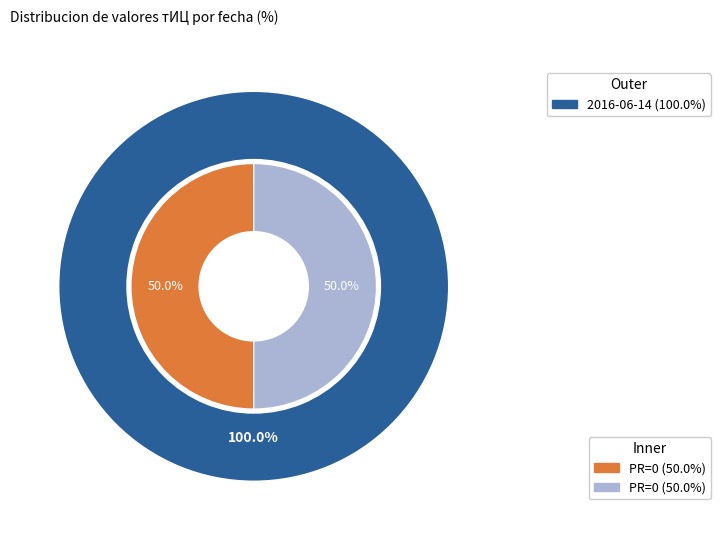

Which category has the biggest portion of the pie?

2016-06-14